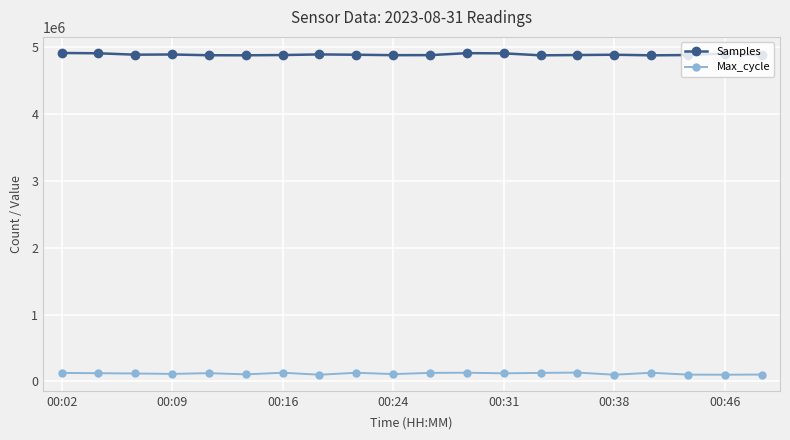

In Max_cycle, how many points are lower than both neighbors (excluding endpoints)?

7